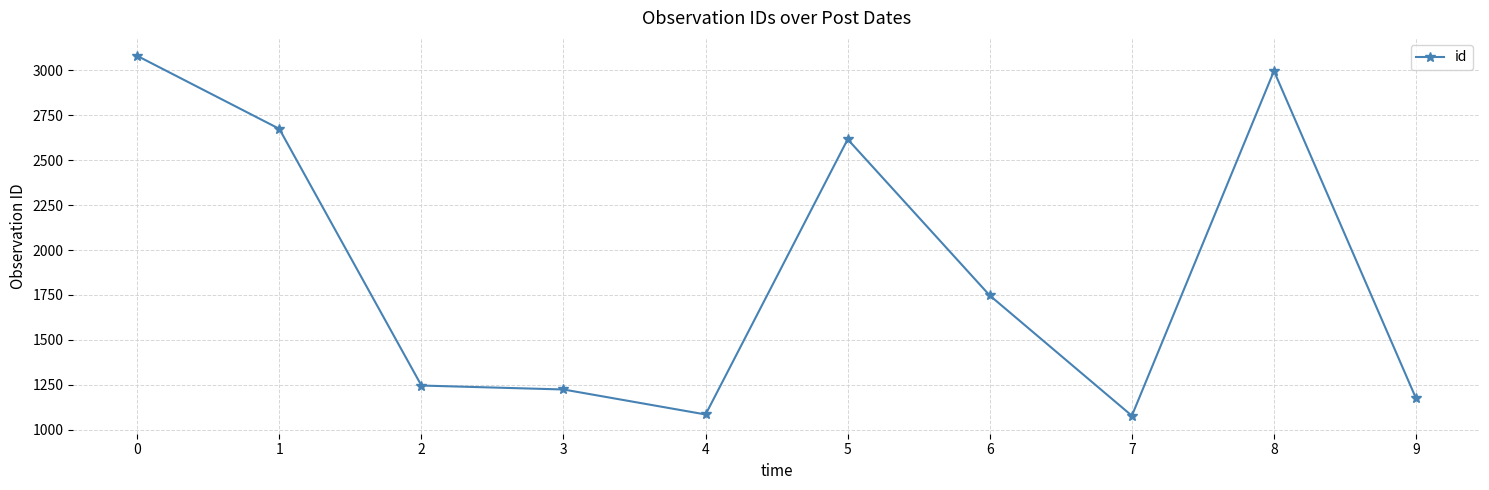

Is it true that the value at 0 is 1245?

False